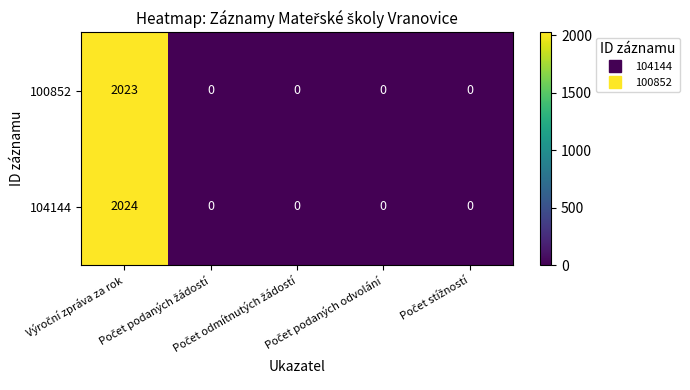

Which series has the largest total across all categories?

104144